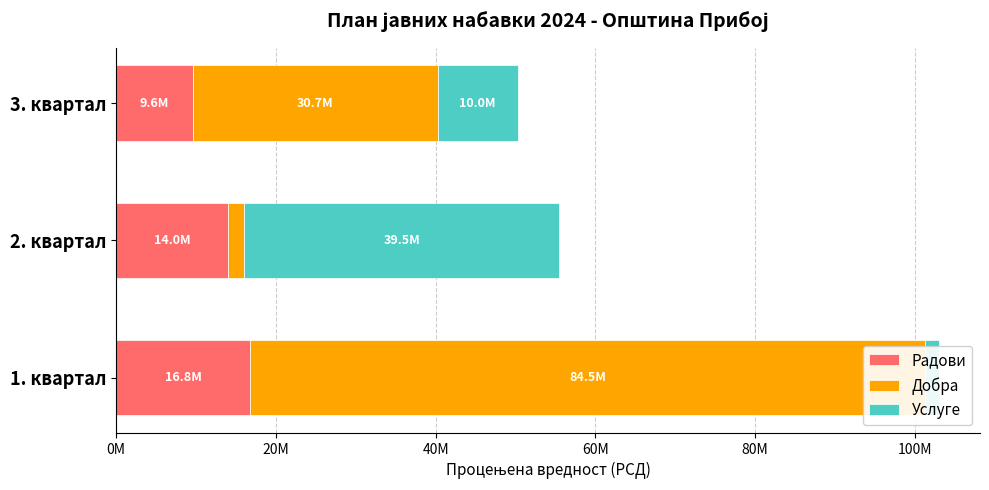

What is the total value across all series at 3. квартал?

50261564.0